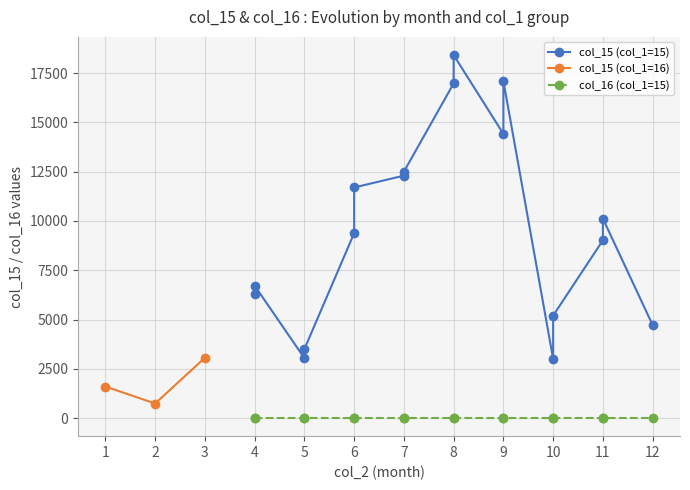

List the labels in order of col_15 (col_1=16) value, largest first.

3, 1, 2